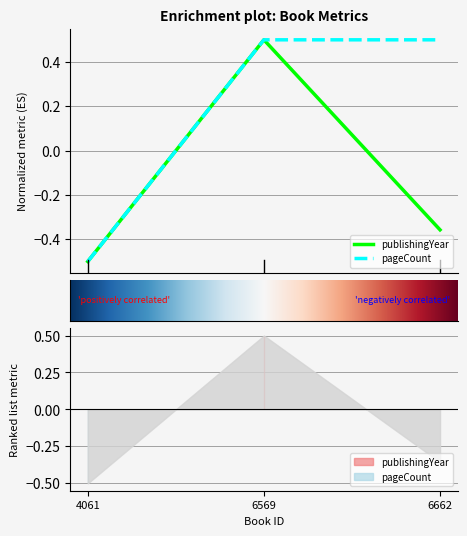

List the series in order of their overall mean, highest first.

pageCount, publishingYear